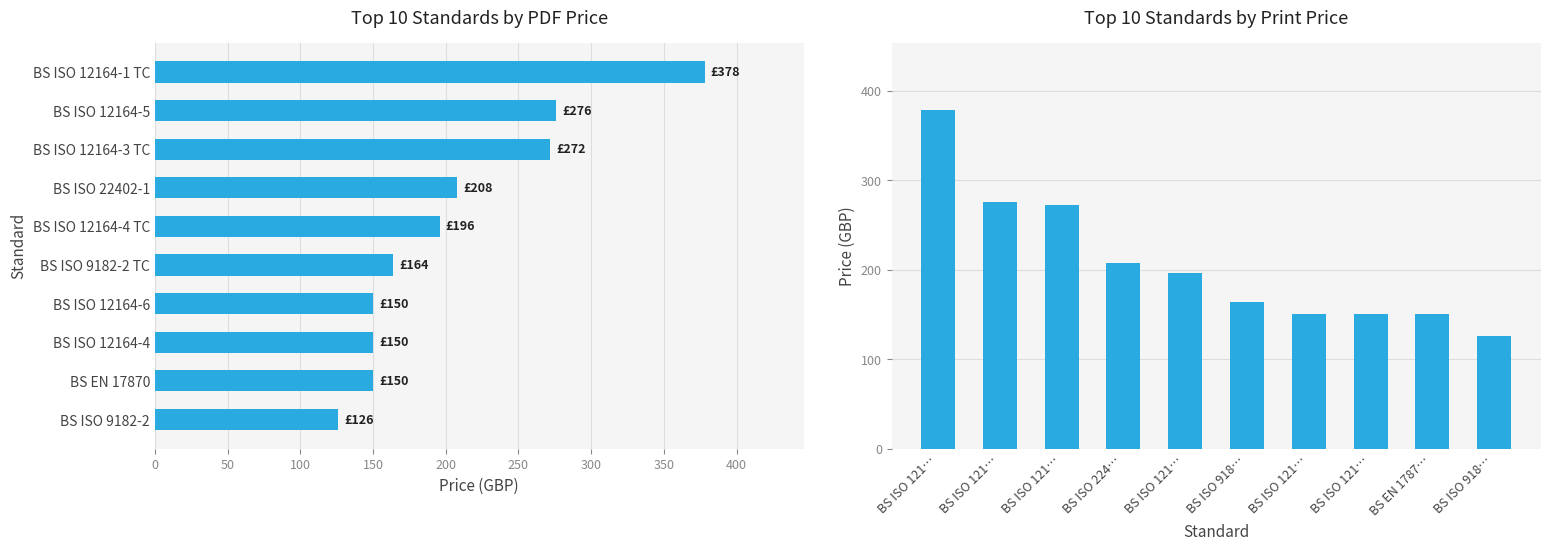

What is the average value of the Avg Price (PRINT) series?

207